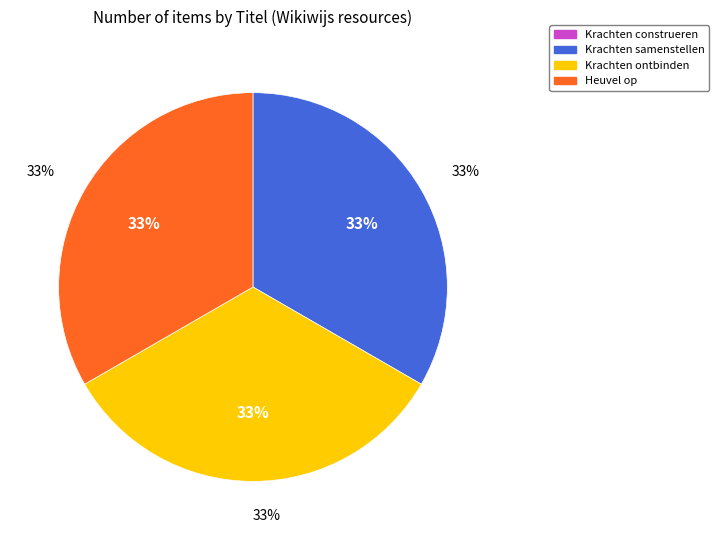

Does Krachten samenstellen account for over 50% of the chart?

No